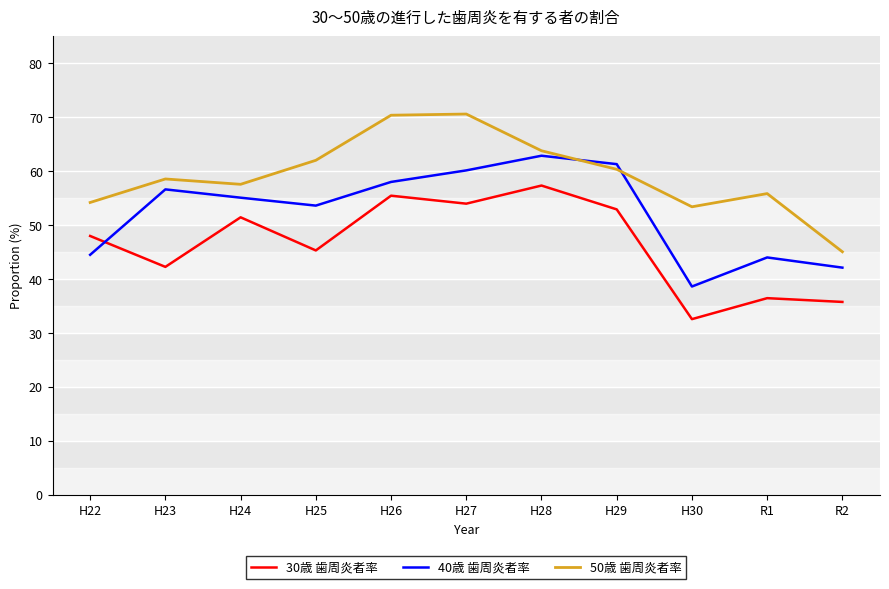

In 30歳 歯周炎者率, how many points are lower than both neighbors (excluding endpoints)?

4